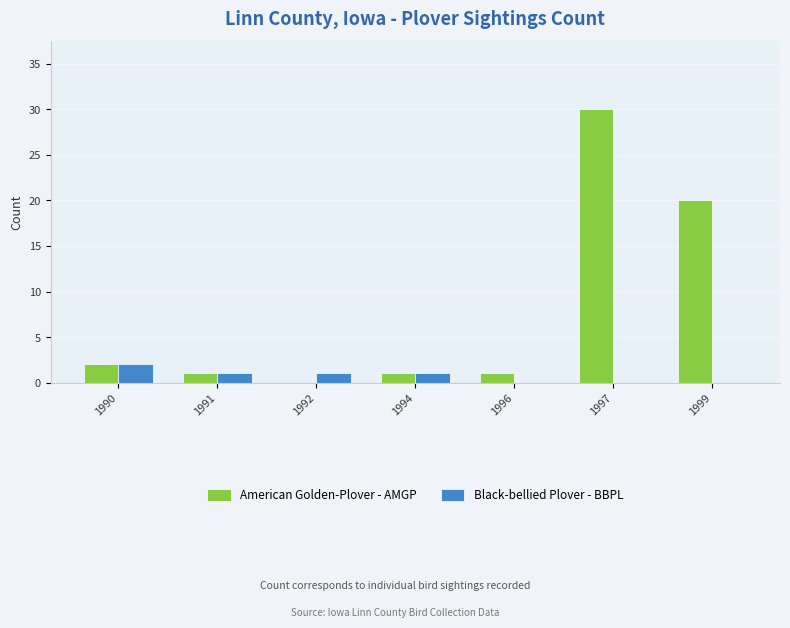

True or false: American Golden-Plover - AMGP has a value of 0 at 1992.

True